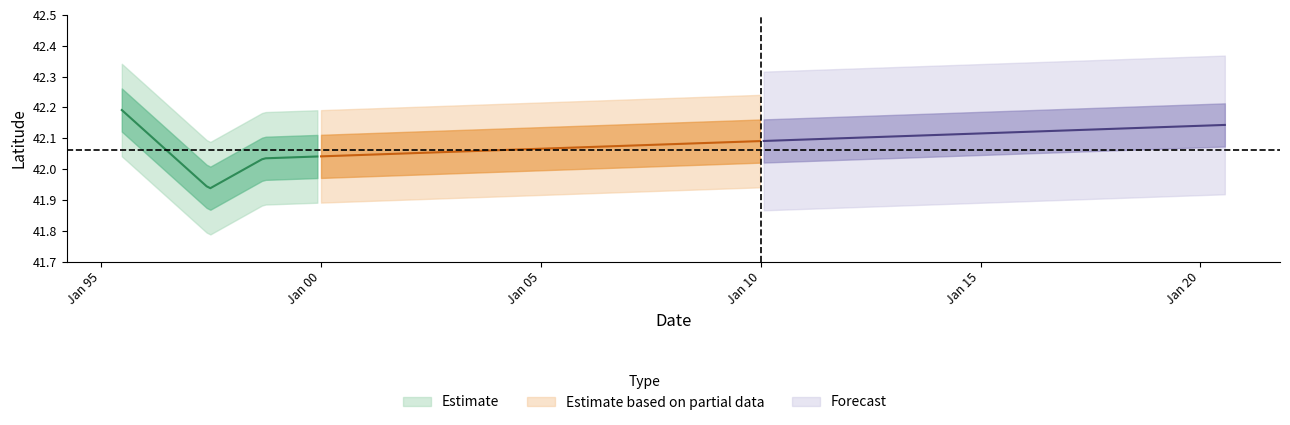

What is the difference between the maximum and second lowest values in the Latitude series?

0.2